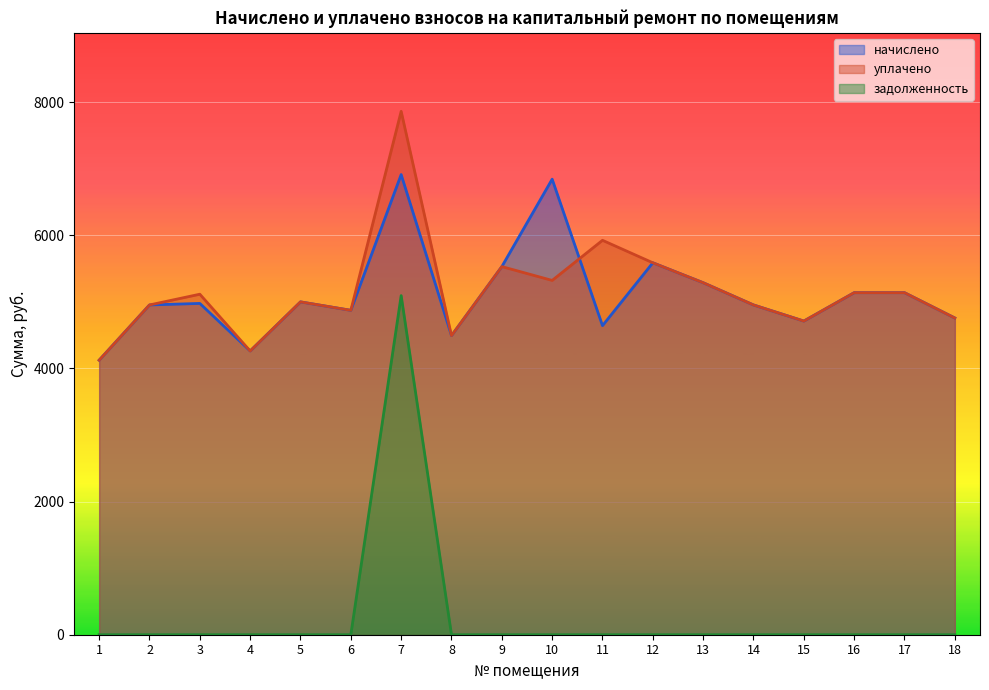

True or false: начислено has more than 2 points higher than both neighbors.

True